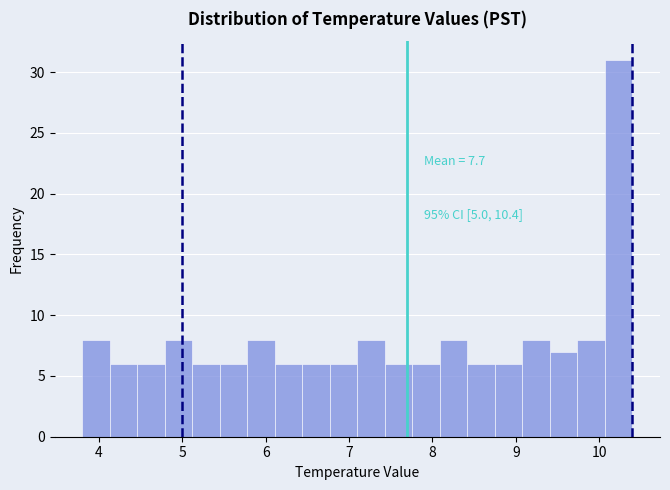

Around what value on the x-axis is the tallest bar? Give the approximate position of its centre, as read against the axis.

10.2